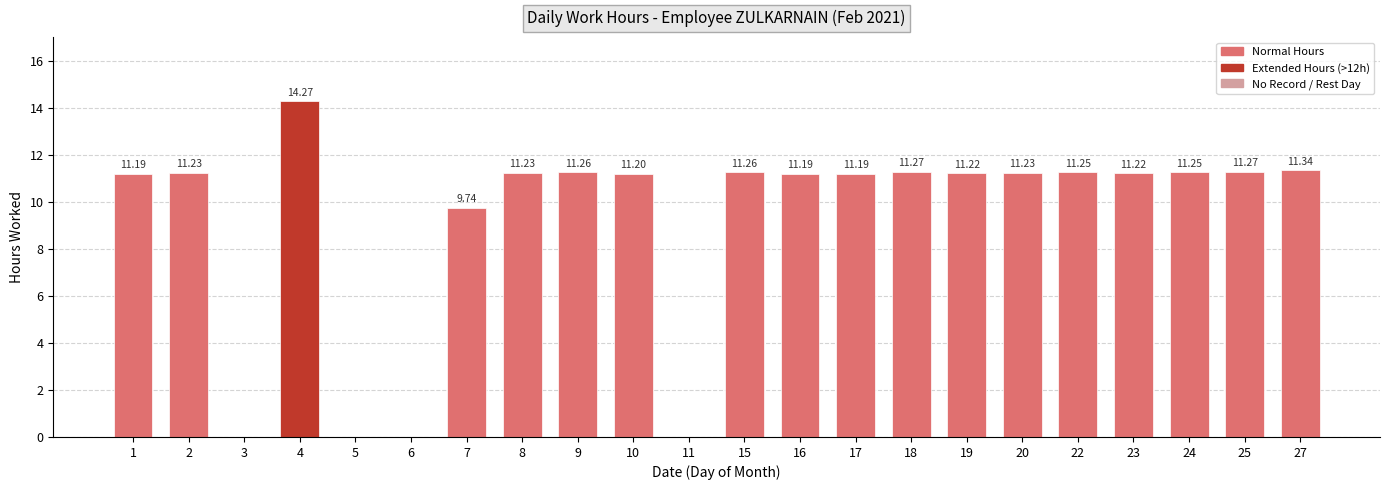

How many categories are shown in the chart?

22